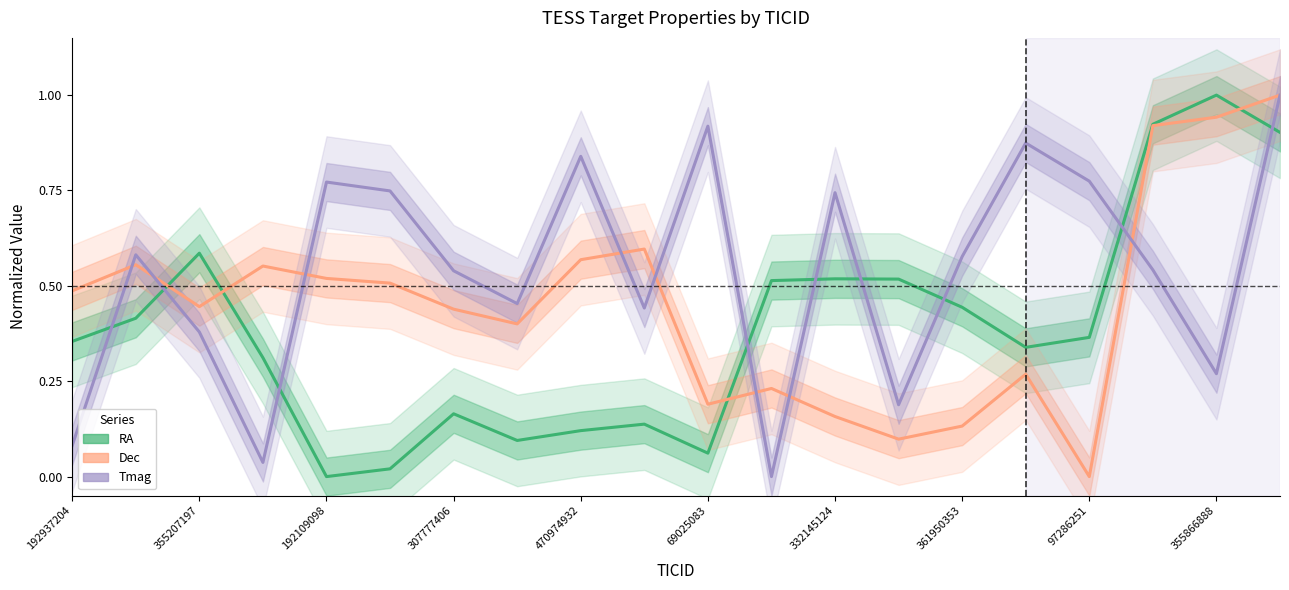

Which series ends up on top after the final intersection of Tmag and RA?

Tmag